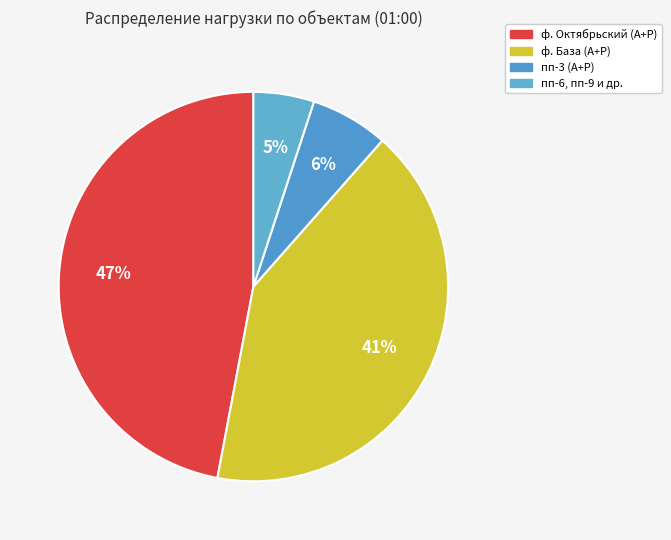

Which slice is the largest?

ф. Октябрьский (А+Р)